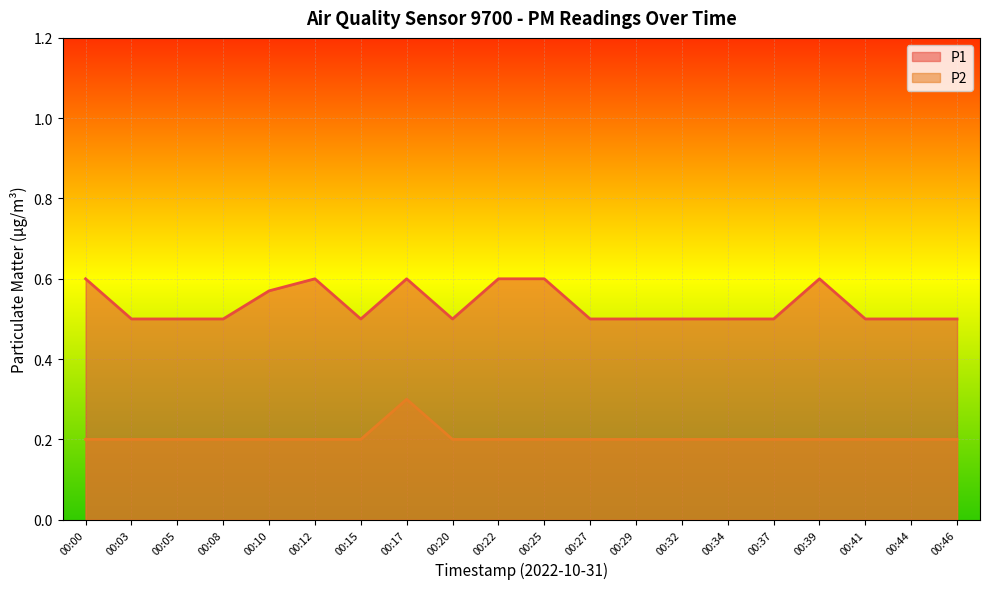

Rank the categories by P1 value from lowest to highest.

00:03, 00:05, 00:08, 00:15, 00:20, 00:27, 00:29, 00:32, 00:34, 00:37, 00:41, 00:44, 00:46, 00:10, 00:00, 00:12, 00:17, 00:22, 00:25, 00:39